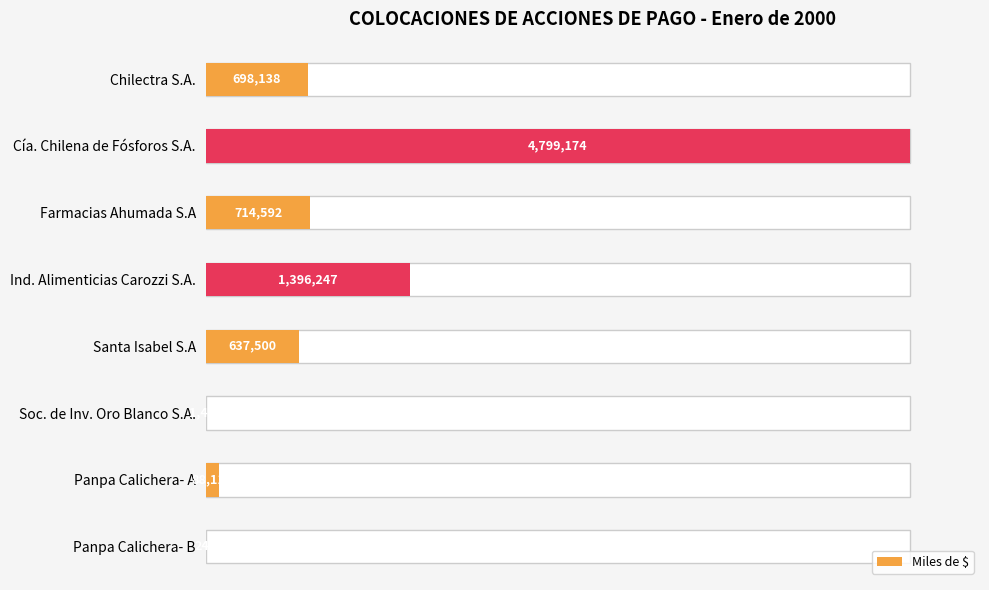

Is it true that the value at Ind. Alimenticias Carozzi S.A. is 51.2?

False